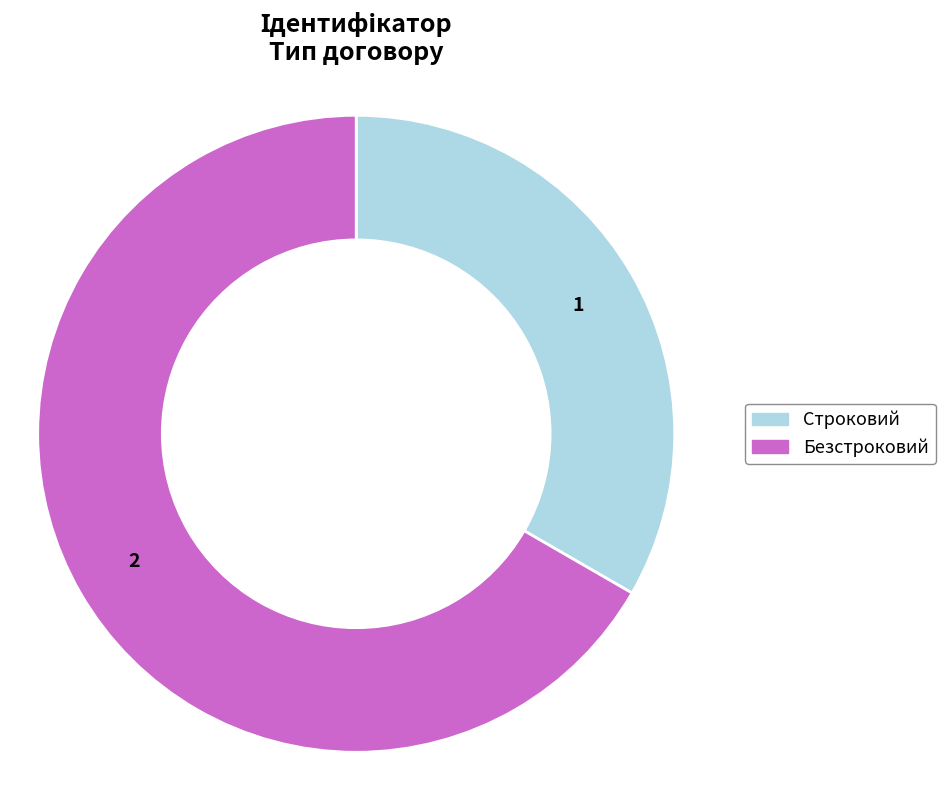

Do Строковий and Безстроковий together represent more than half of the pie?

Yes